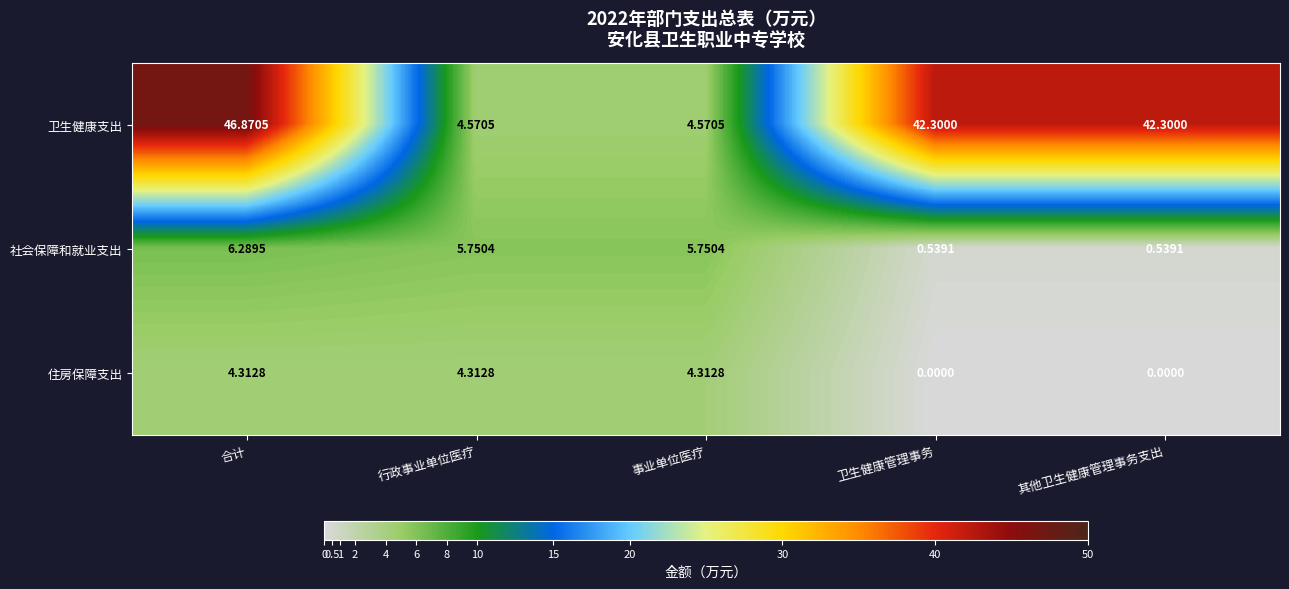

Which series has the widest spread of values?

卫生健康支出